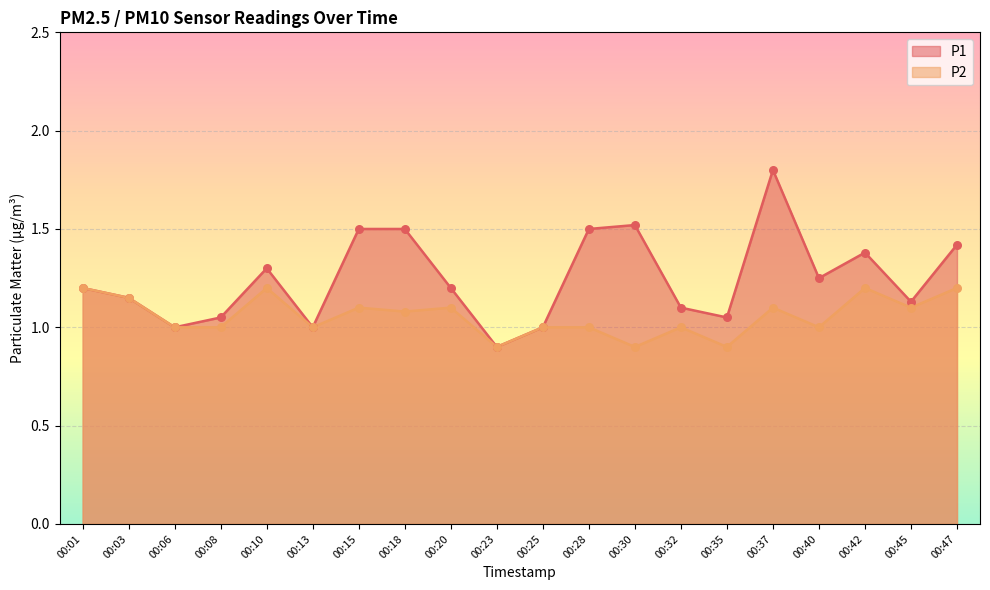

Which series reaches the minimum Y coordinate?

P1